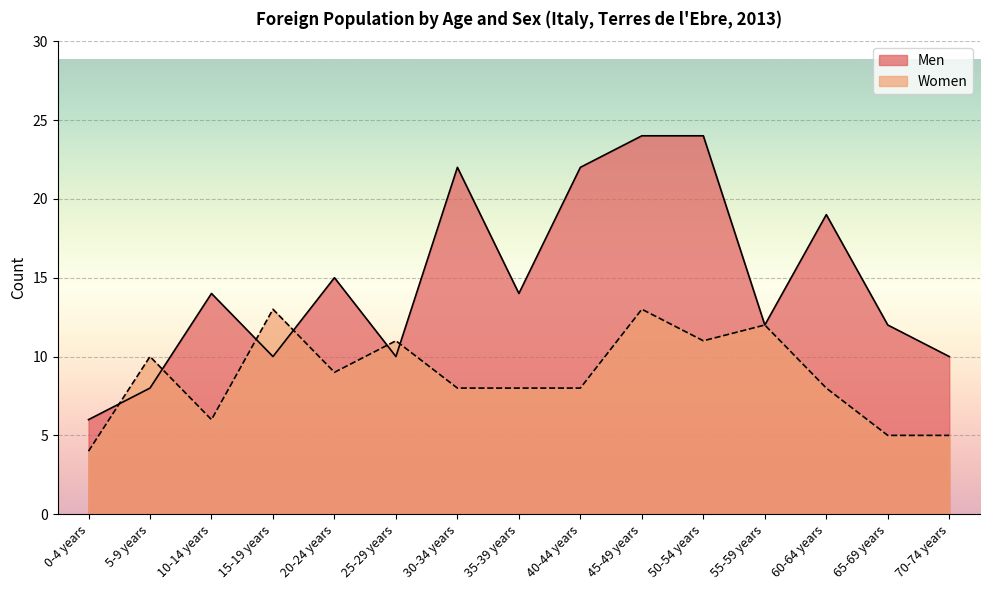

What is the sum of the Men values at 55-59 years and 40-44 years?

34